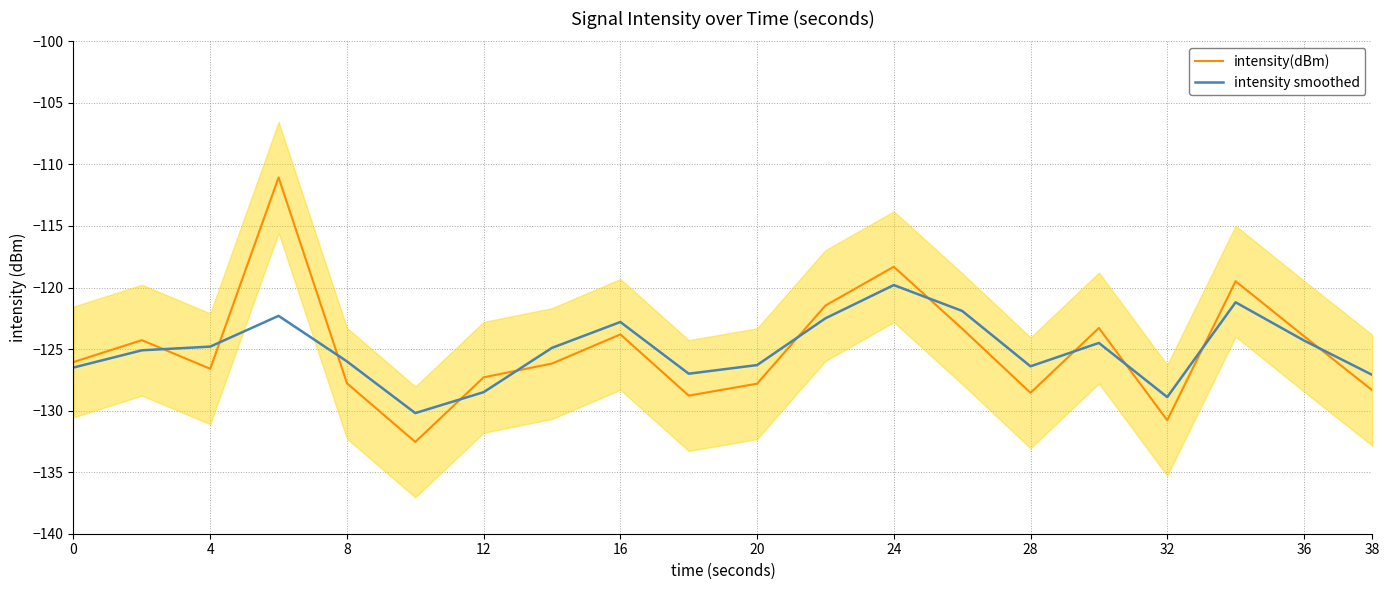

What is the maximum value for intensity smoothed?

-119.8